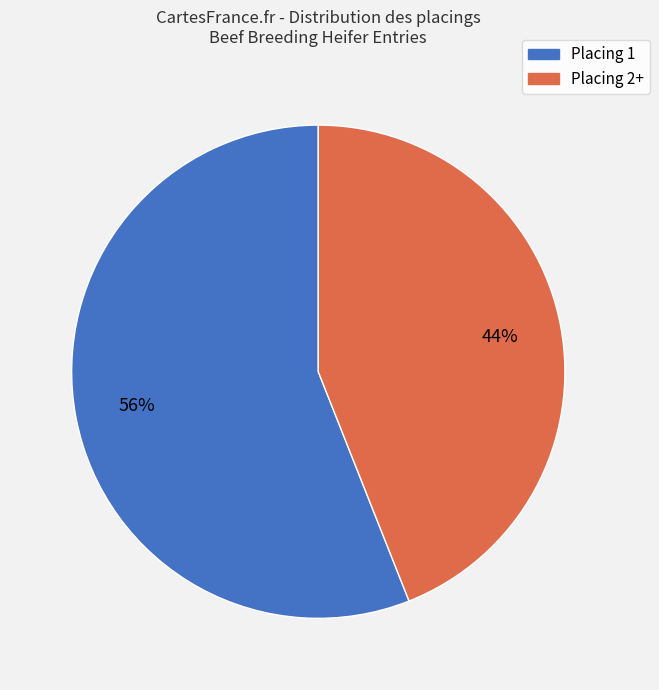

Is there any slice that represents more than half of the pie?

Yes